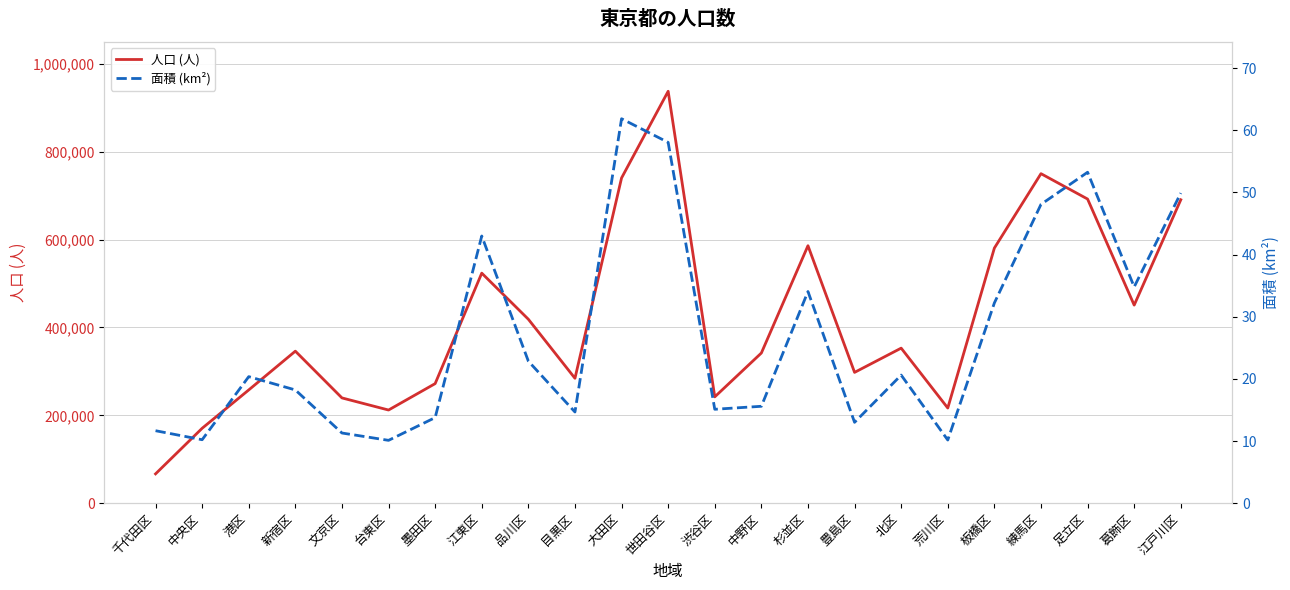

Is the value of 人口 (人) at 豊島区 greater than the value of 面積 (km²) at 世田谷区?

Yes